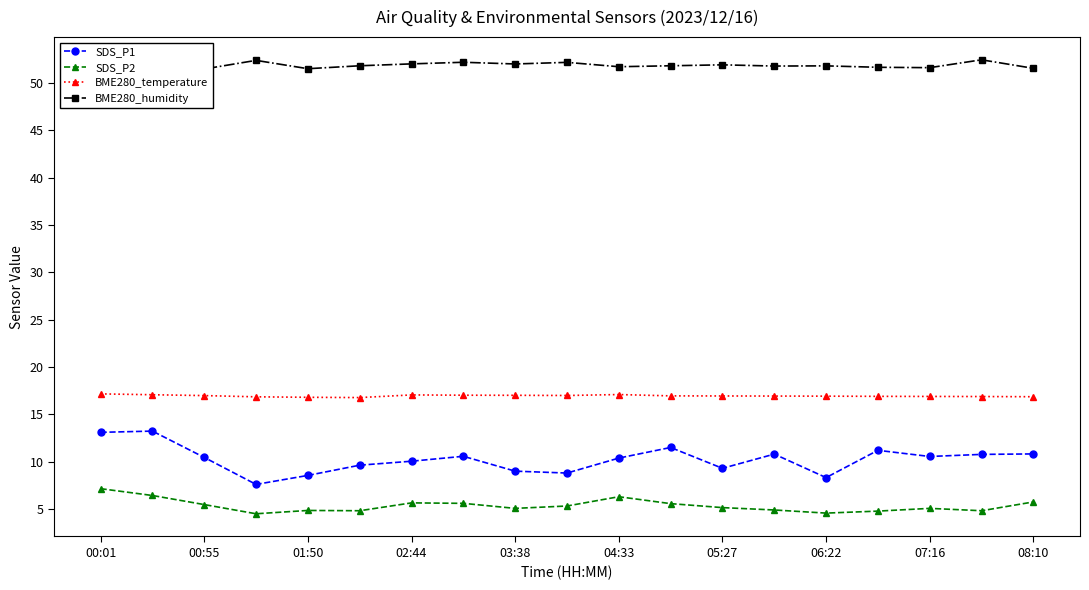

What are all the series names shown in the legend?

SDS_P1, SDS_P2, BME280_temperature, BME280_humidity